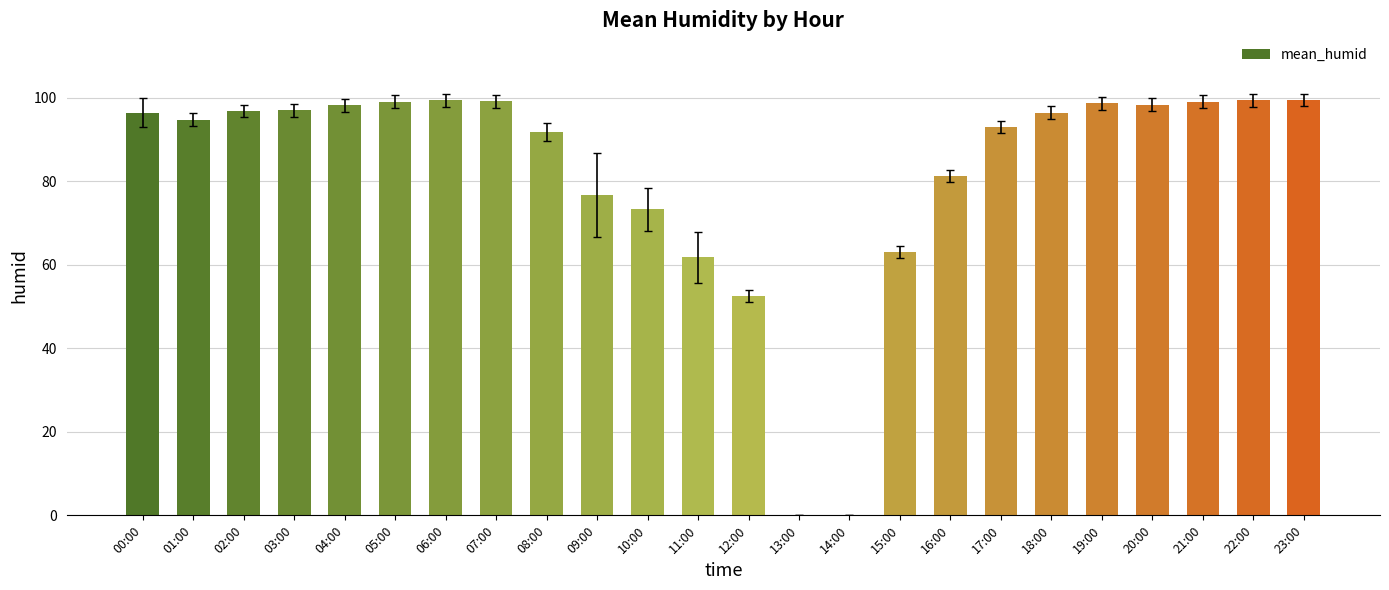

Approximately how many times larger is the value at 06:00 compared to 00:00?

1.0